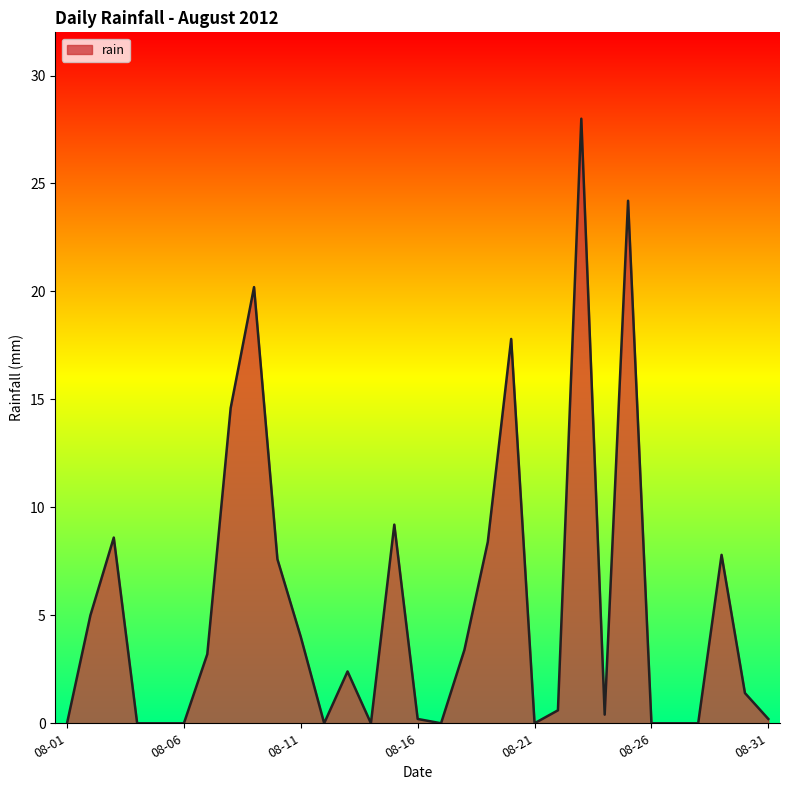

What is the average value?

5.4